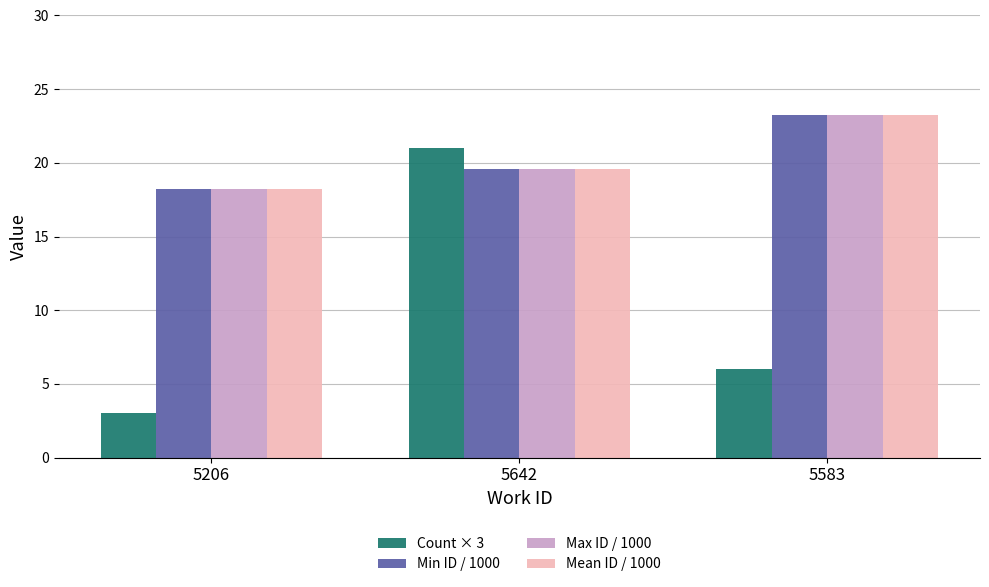

Are the bars grouped side by side (vs. stacked)?

Yes